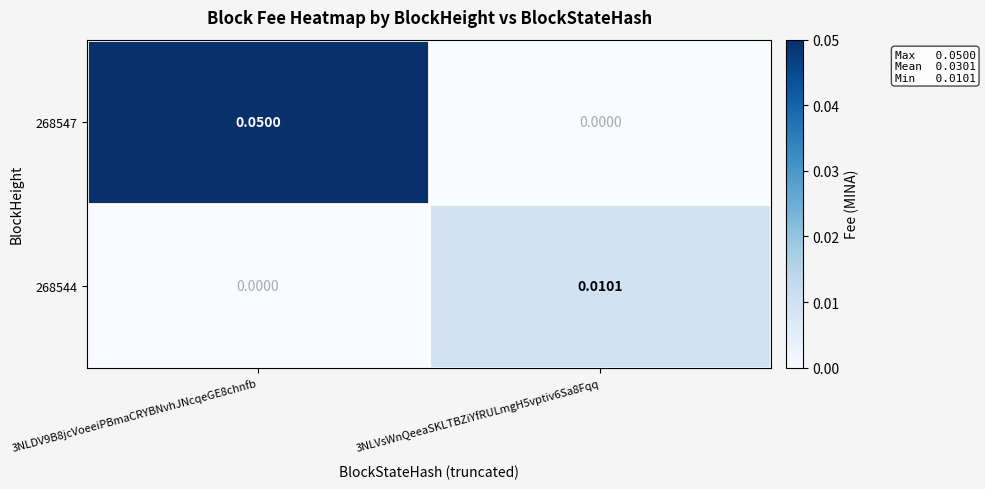

How many data points does each series have?

2